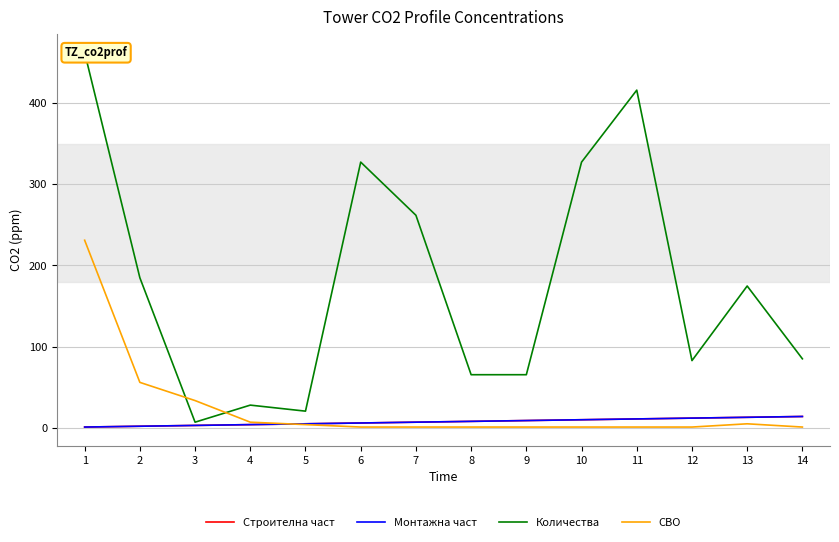

Where is Монтажна част nearest to the value 7?

7